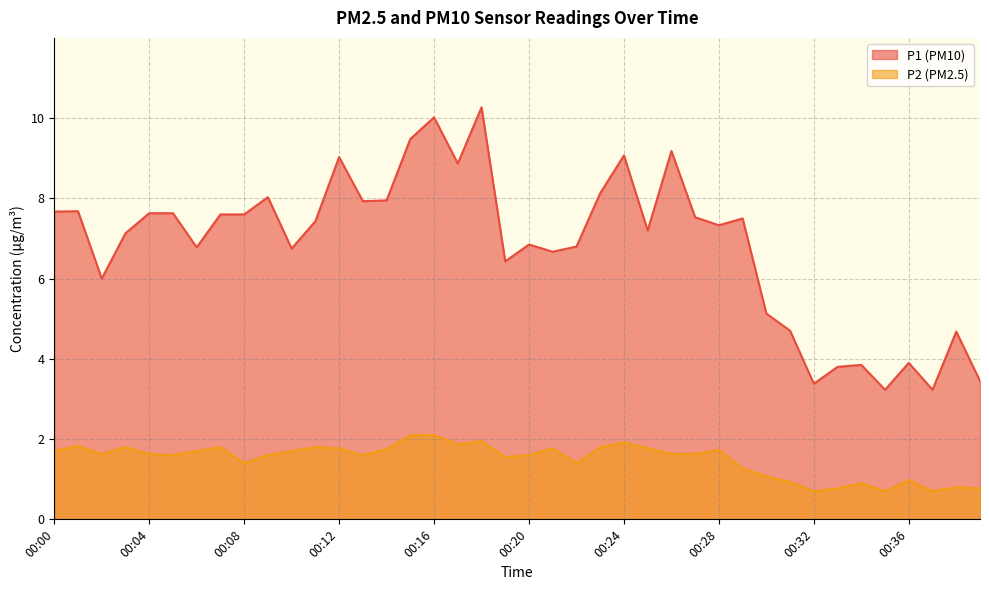

At which category is the sum across all series the highest?

00:18